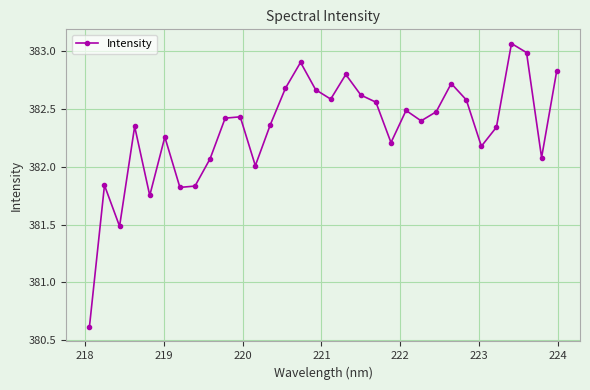

What is the minimum value shown in the chart?

380.6